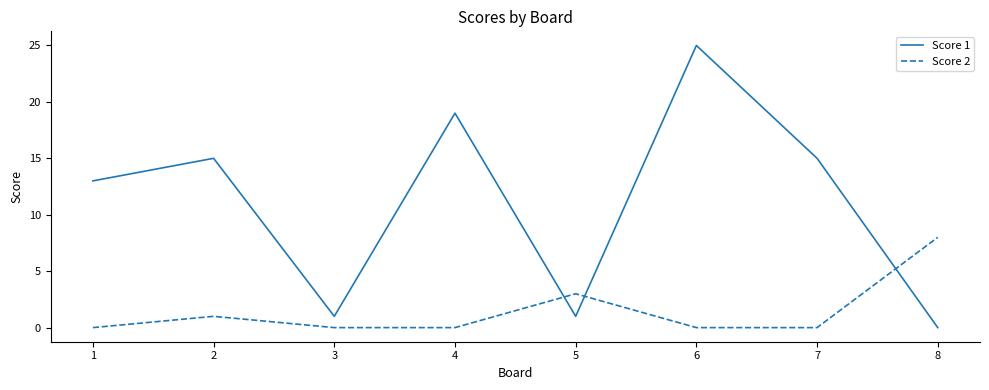

How many lines are shown in the chart?

2